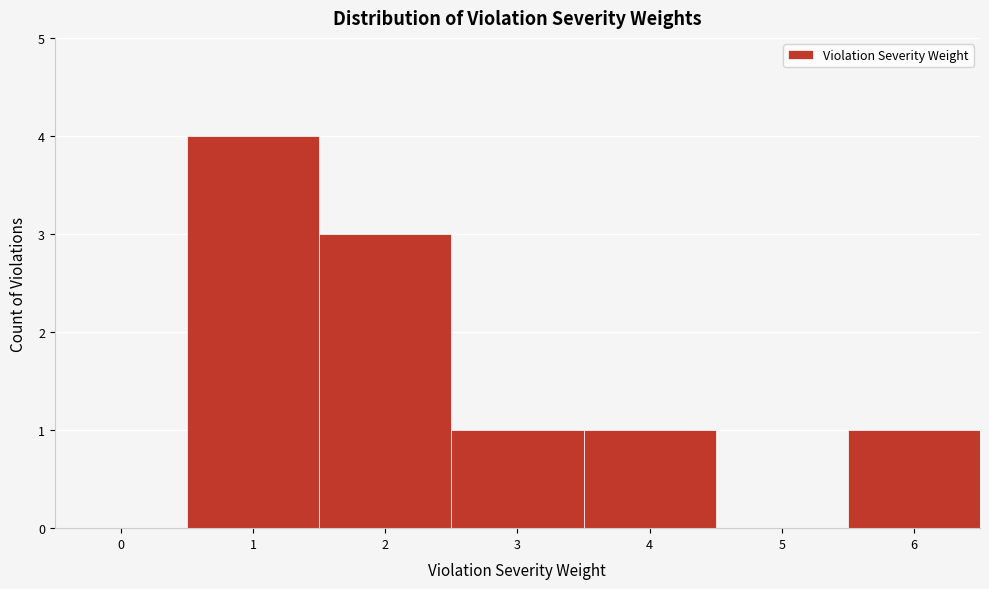

Reading left to right, list all the values displayed in this chart.

0=0	1=4	2=3	3=1	4=1	5=0	6=1